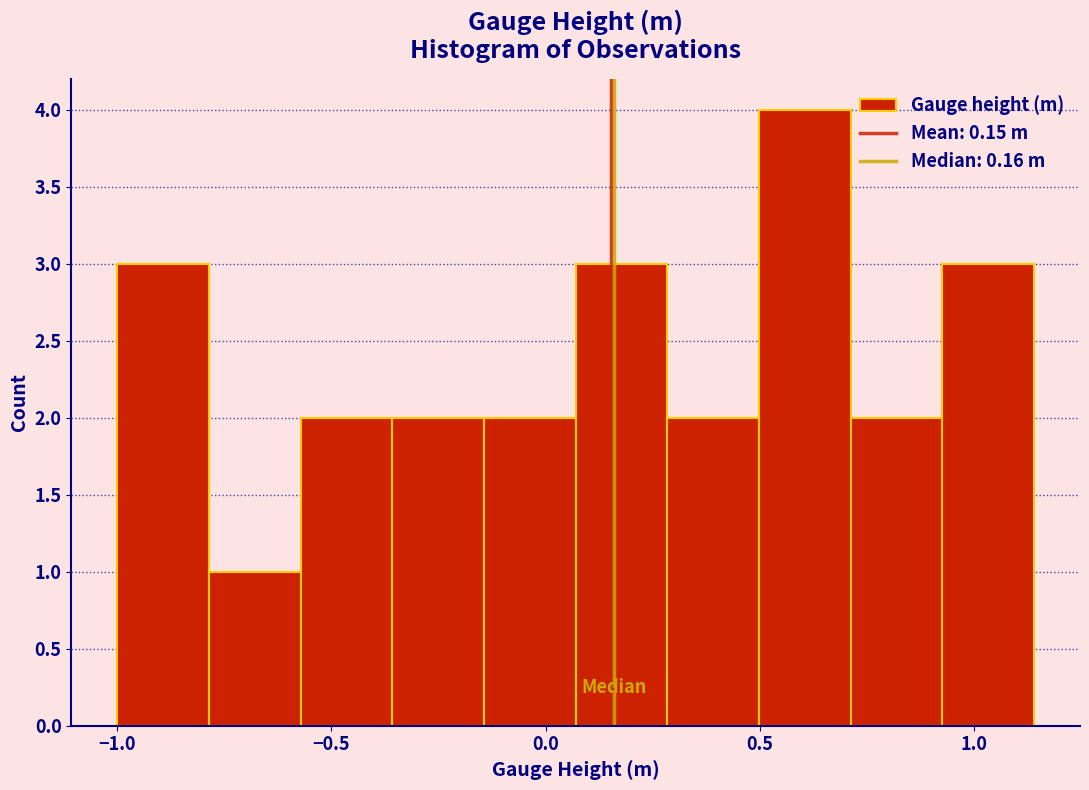

Reading left to right, list every bar in this chart as the range it spans on the x-axis followed by its height. Neither the bar edges nor the heights are printed on the chart, so give them approximately, as read against the axes.

-1.00 to -0.80: 3
-0.80 to -0.55: 1
-0.55 to -0.35: 2
-0.35 to -0.15: 2
-0.15 to 0.05: 2
0.05 to 0.30: 3
0.30 to 0.50: 2
0.50 to 0.70: 4
0.70 to 0.95: 2
0.95 to 1.15: 3